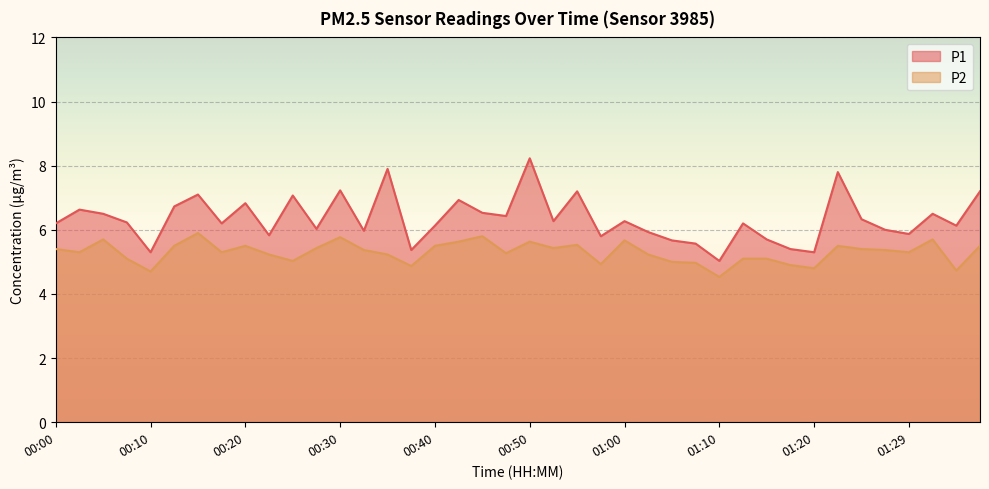

Which category has the lowest value across all series?

01:10